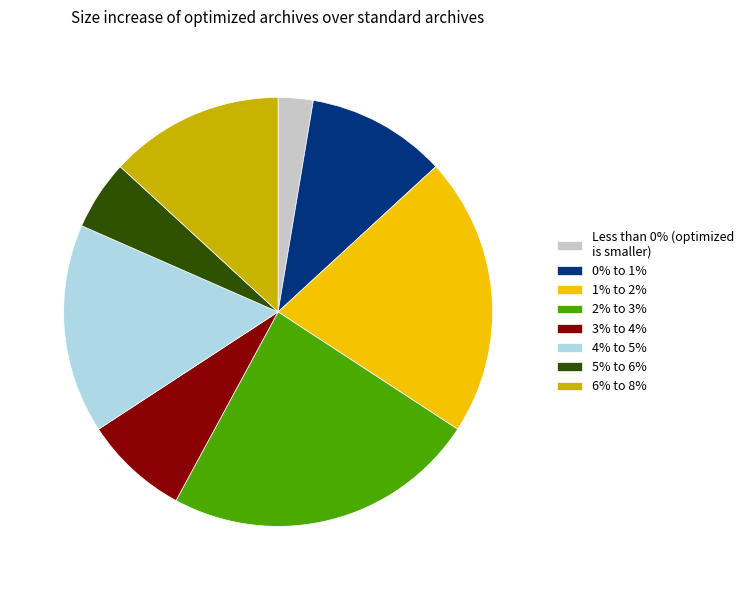

Which has a higher value, 4% to 5% or Less than 0% (optimized is smaller)?

4% to 5%